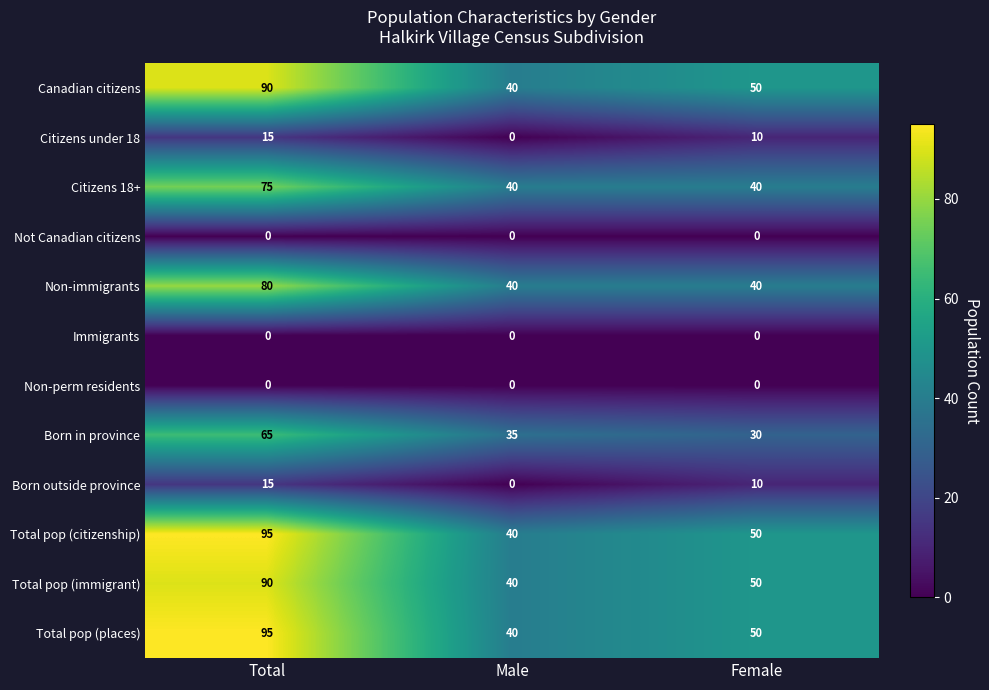

The value of Total pop (immigrant) at Male is 40. True or false?

True